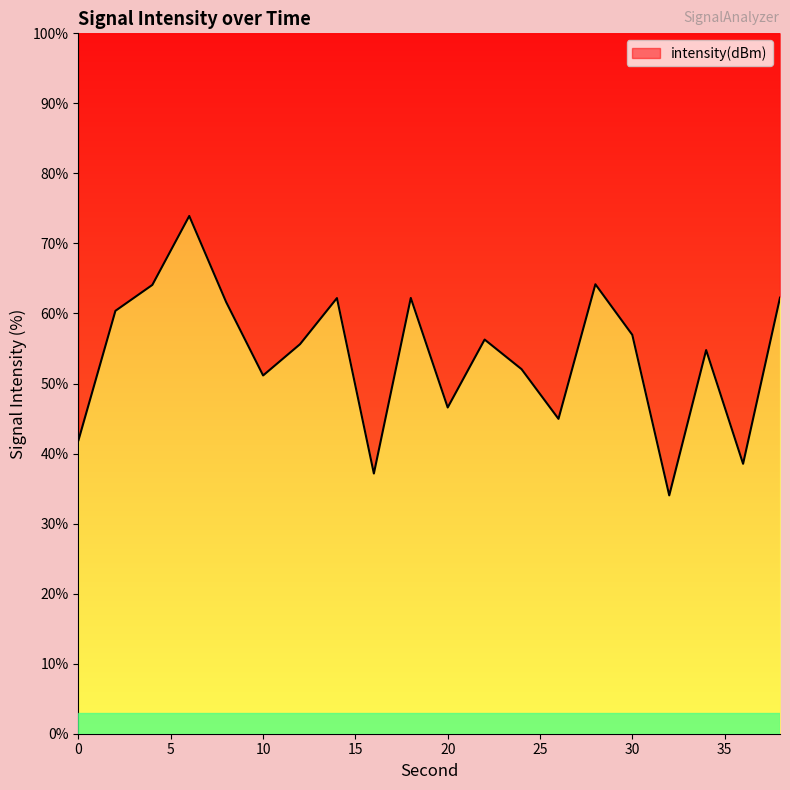

At which label is the value closest to 53?

24